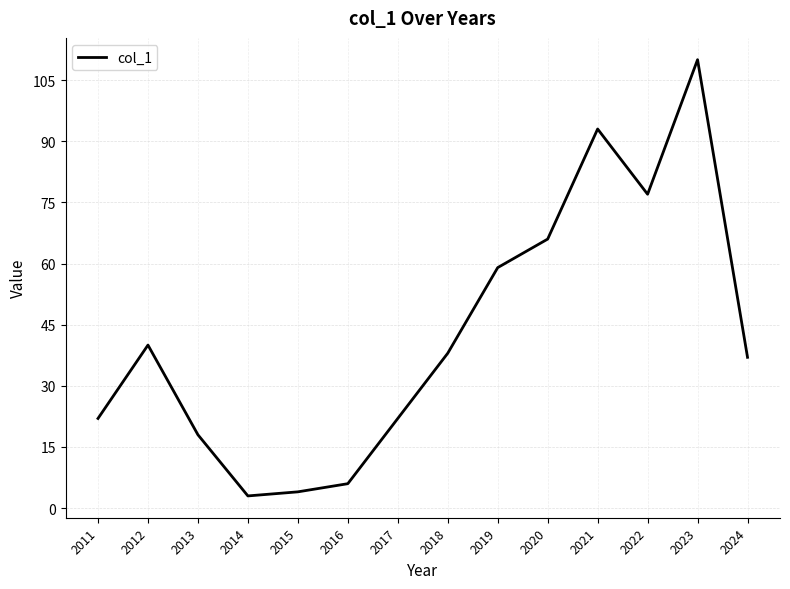

What is the change in value from 2019 to 2021?

+34